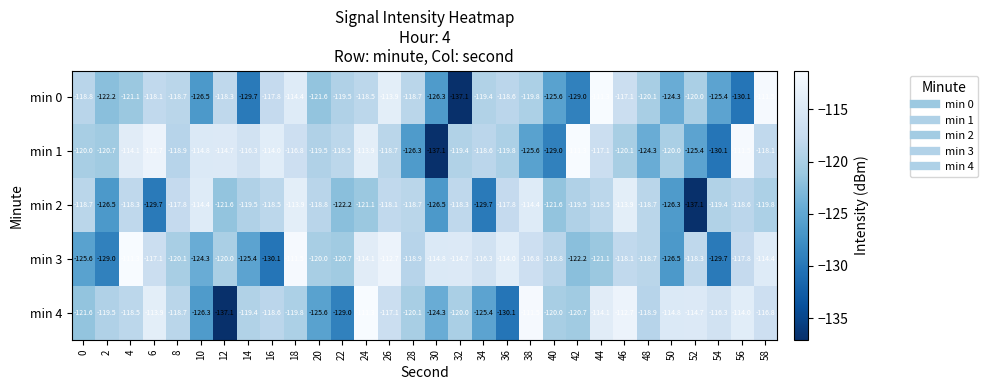

At which category is the sum across all series the highest?

18